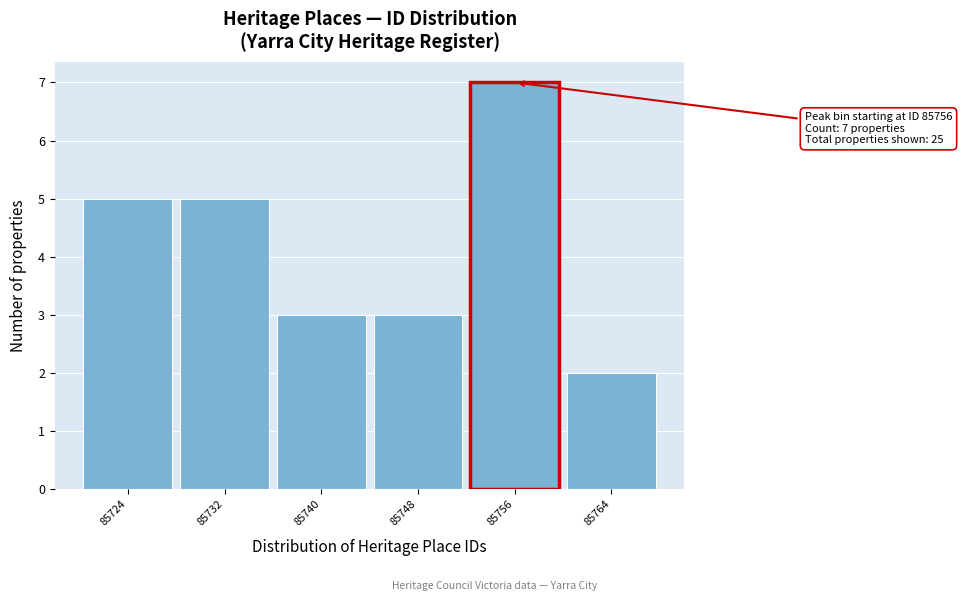

Reading left to right, extract all data points from this chart.

5	5	3	3	7	2